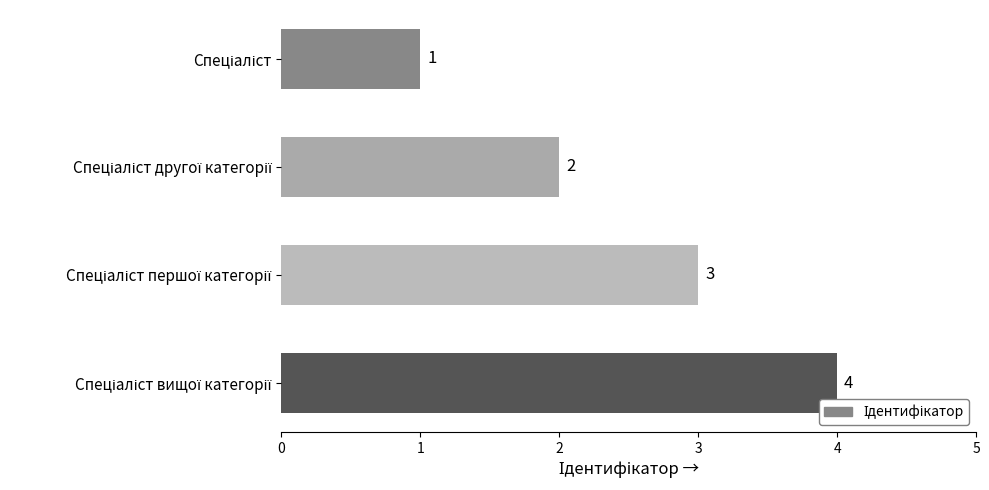

What is the sum of all values?

10